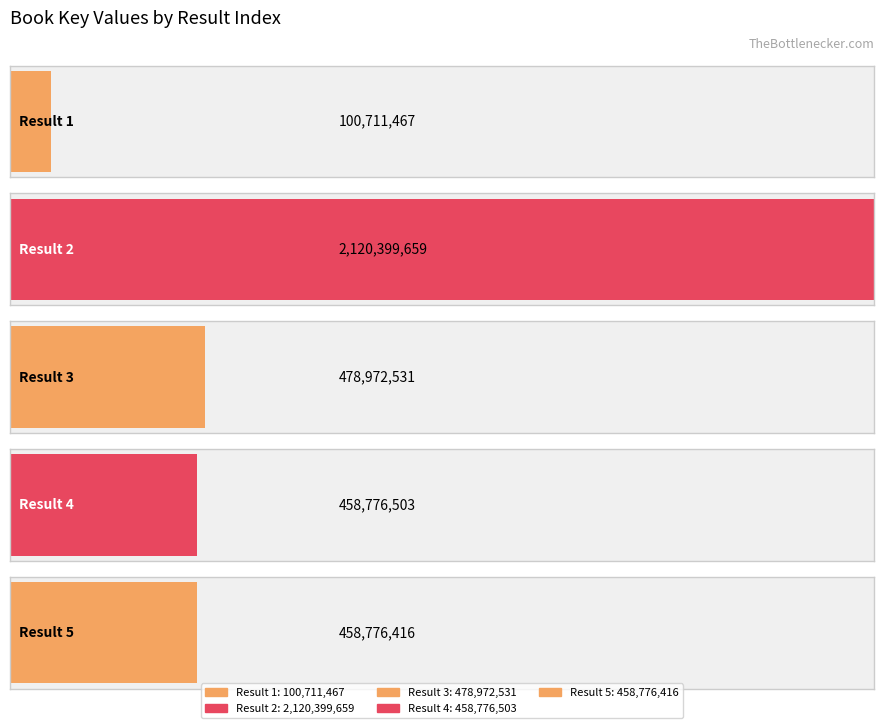

The chart shows a value of 134232294 at 1. True or false?

False